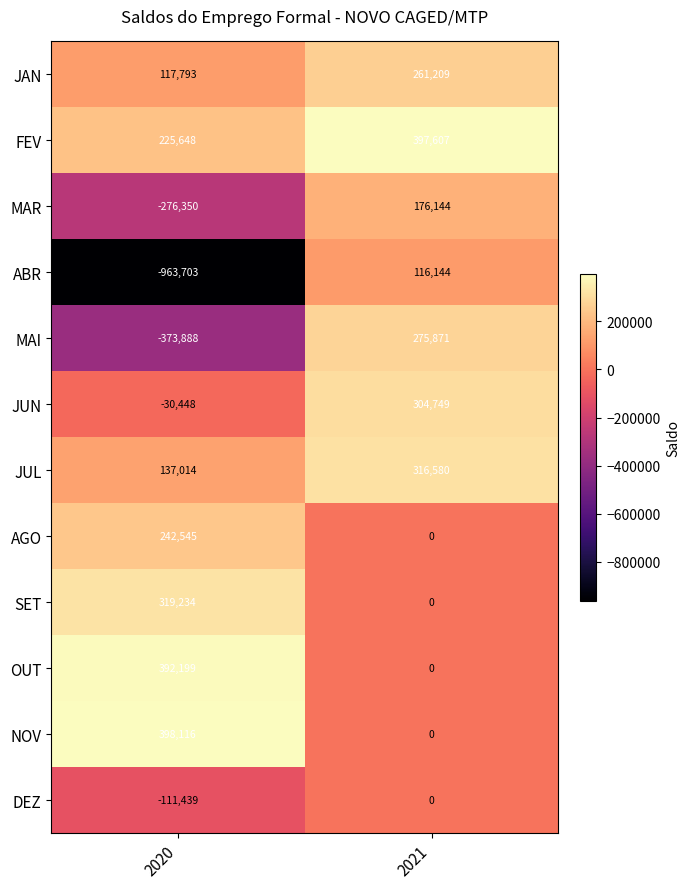

What is the difference between the highest and lowest values at 2020?

1361819